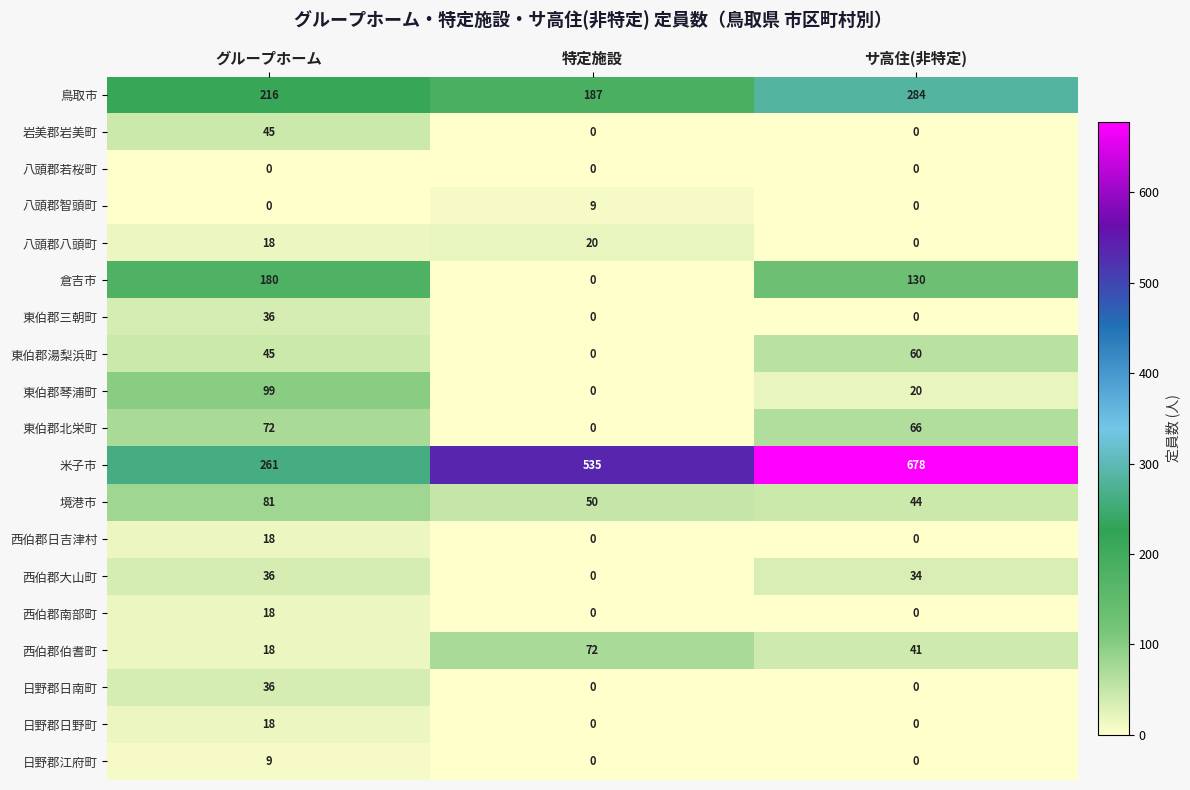

True or false: 西伯郡南部町 has a value of -7 at サ高住(非特定).

False